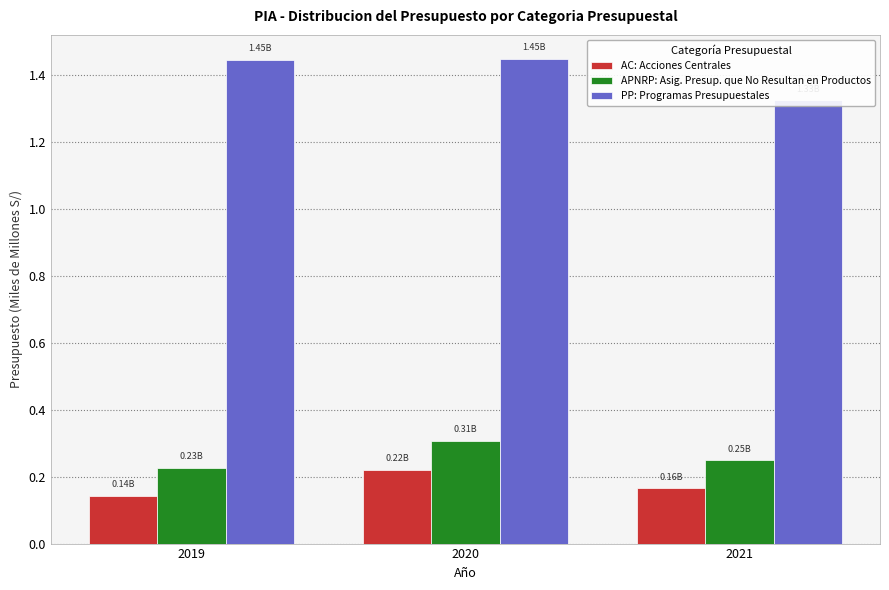

What is the sum of all Programas Presupuestales values?

4.2